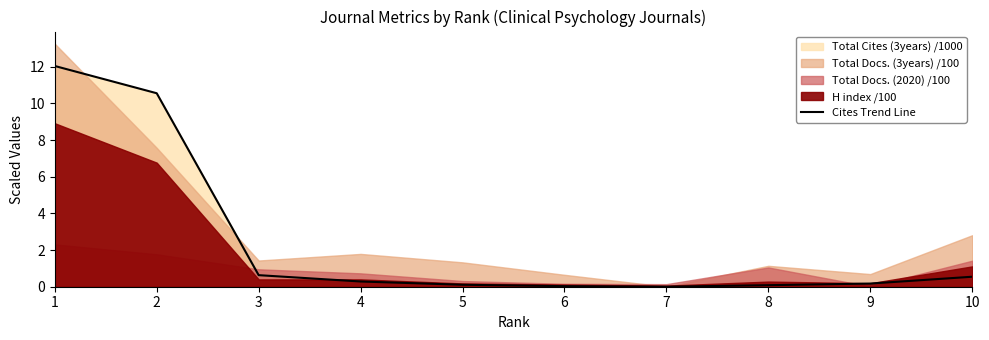

Reading left to right, what are all the values shown in this chart?

12.0	10.6	0.6	0.3	0.1	0.0	0.0	0.1	0.2	0.5